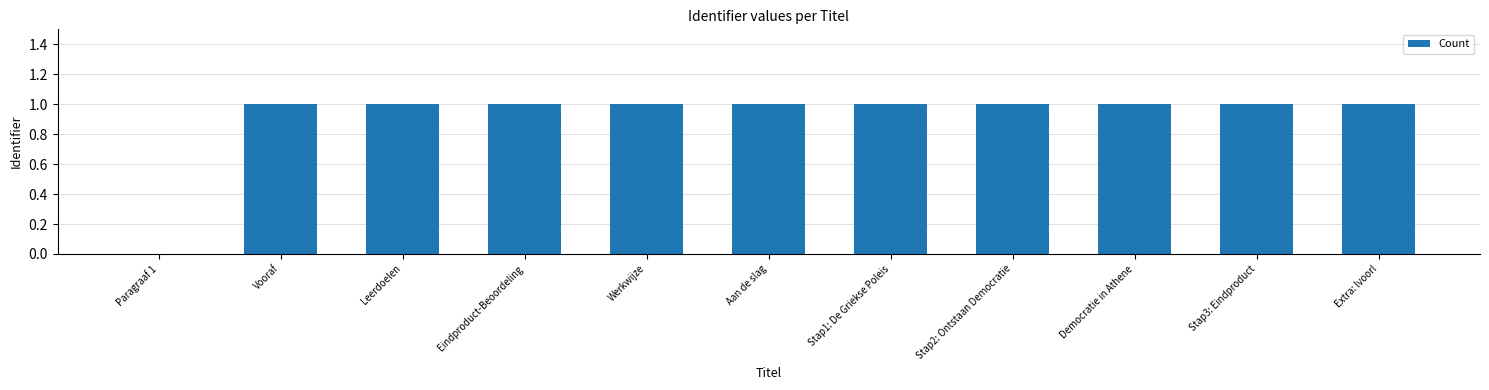

Reading left to right, list all the values displayed in this chart.

0	1	1	1	1	1	1	1	1	1	1